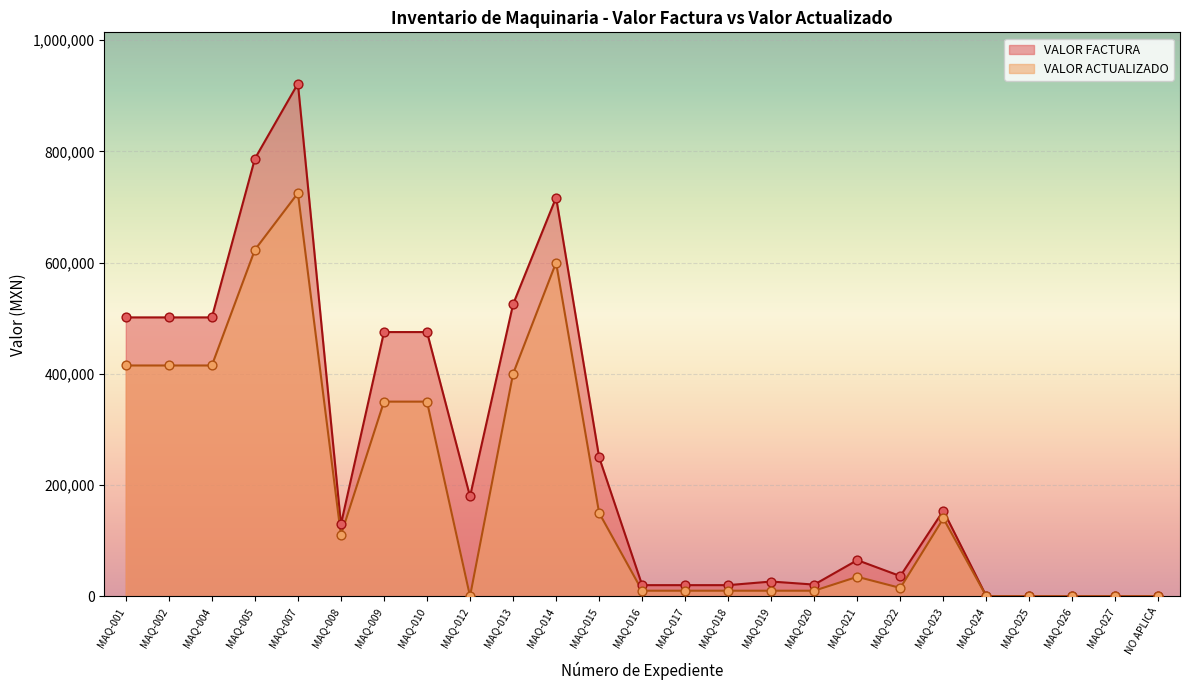

Which series reaches the maximum Y coordinate?

VALOR FACTURA